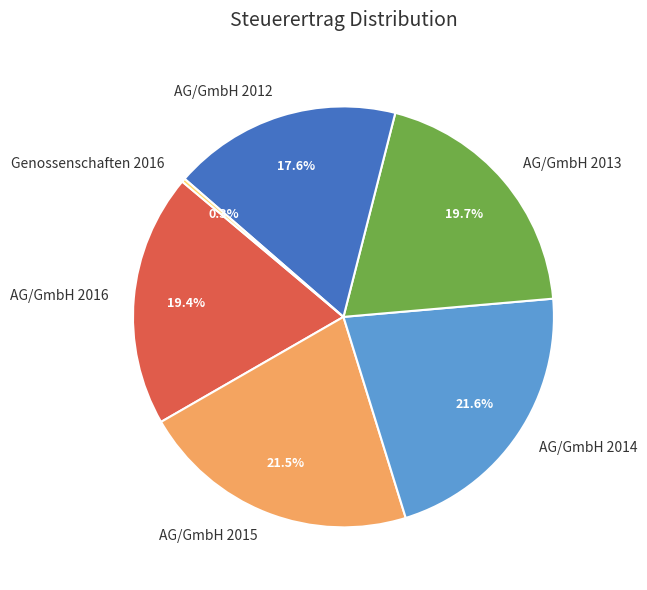

Between AG/GmbH 2016 and AG/GmbH 2012, which is larger?

AG/GmbH 2016